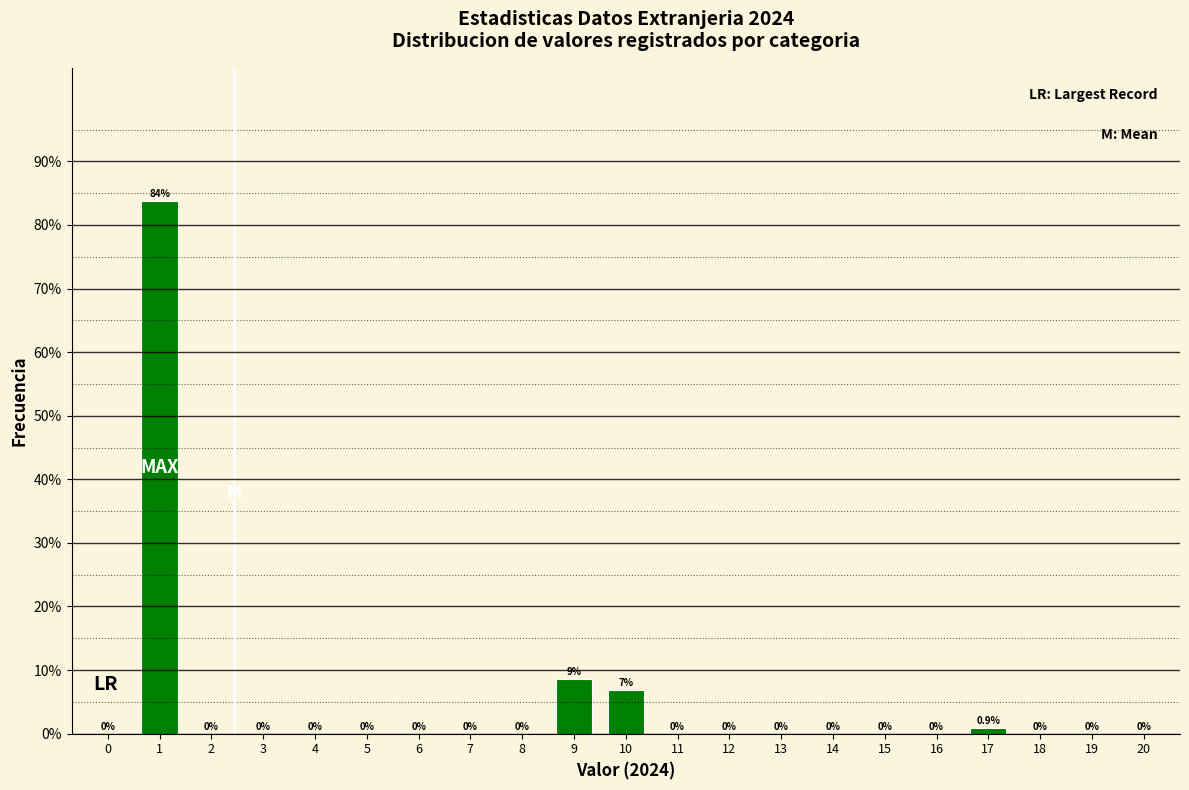

Is it true that the value at 16 is -39.7?

False